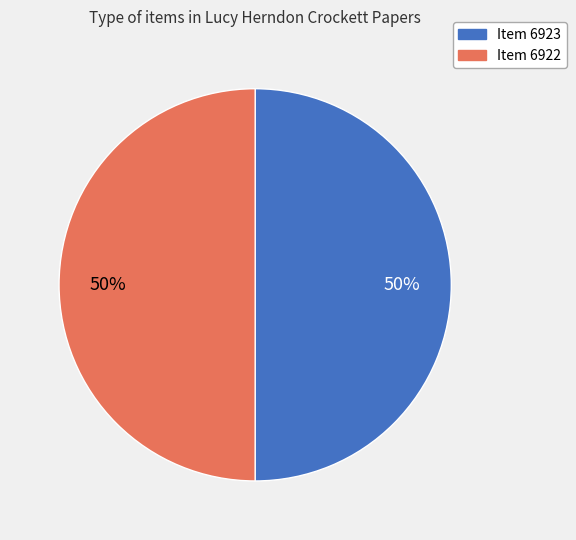

Is it true that Item 6923 is 38% of the pie?

False